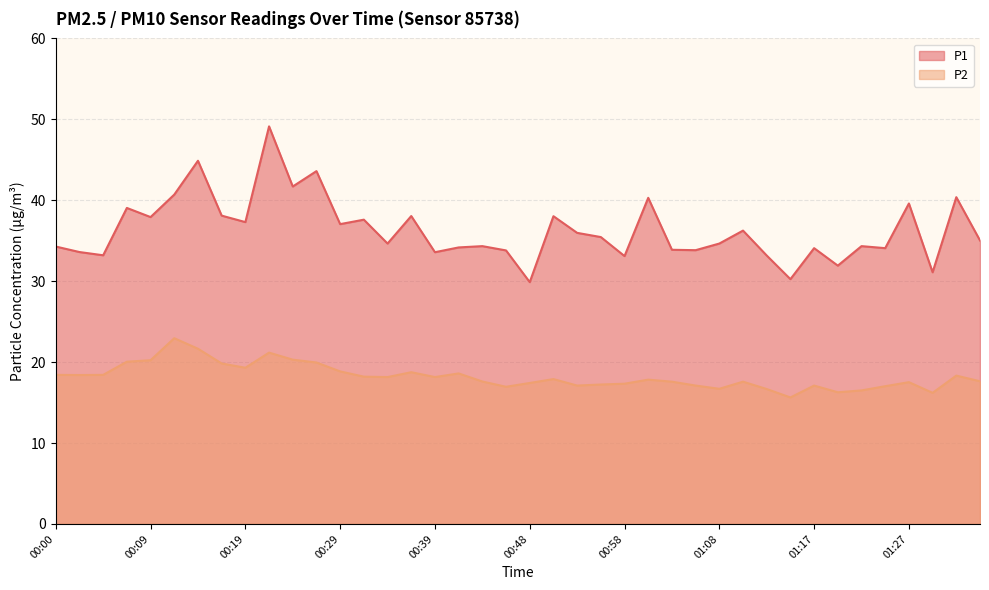

Rank the categories by P1 value from highest to lowest.

00:22, 00:14, 00:26, 00:24, 00:12, 01:32, 01:00, 01:27, 00:07, 00:17, 00:36, 00:51, 00:09, 00:31, 00:19, 00:29, 01:10, 00:53, 00:56, 01:34, 00:34, 01:08, 00:43, 01:22, 00:00, 00:41, 01:17, 01:25, 01:03, 01:05, 00:46, 00:02, 00:39, 00:05, 01:13, 00:58, 01:20, 01:30, 01:15, 00:48